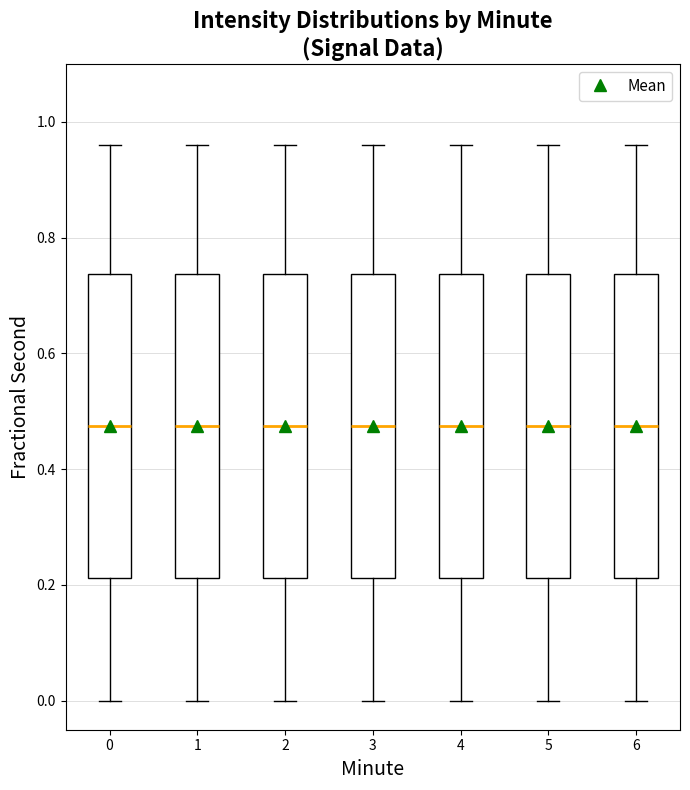

Reading left to right, transcribe this box plot: for each box, give where its median line is, the range the box spans, and where its two whiskers end, as read against the y-axis. The values are not printed on the chart, so give them approximately, as read against the axis.

0: median 0.48, box 0.22 to 0.74, whiskers 0.00 to 0.96
1: median 0.48, box 0.22 to 0.74, whiskers 0.00 to 0.96
2: median 0.48, box 0.22 to 0.74, whiskers 0.00 to 0.96
3: median 0.48, box 0.22 to 0.74, whiskers 0.00 to 0.96
4: median 0.48, box 0.22 to 0.74, whiskers 0.00 to 0.96
5: median 0.48, box 0.22 to 0.74, whiskers 0.00 to 0.96
6: median 0.48, box 0.22 to 0.74, whiskers 0.00 to 0.96